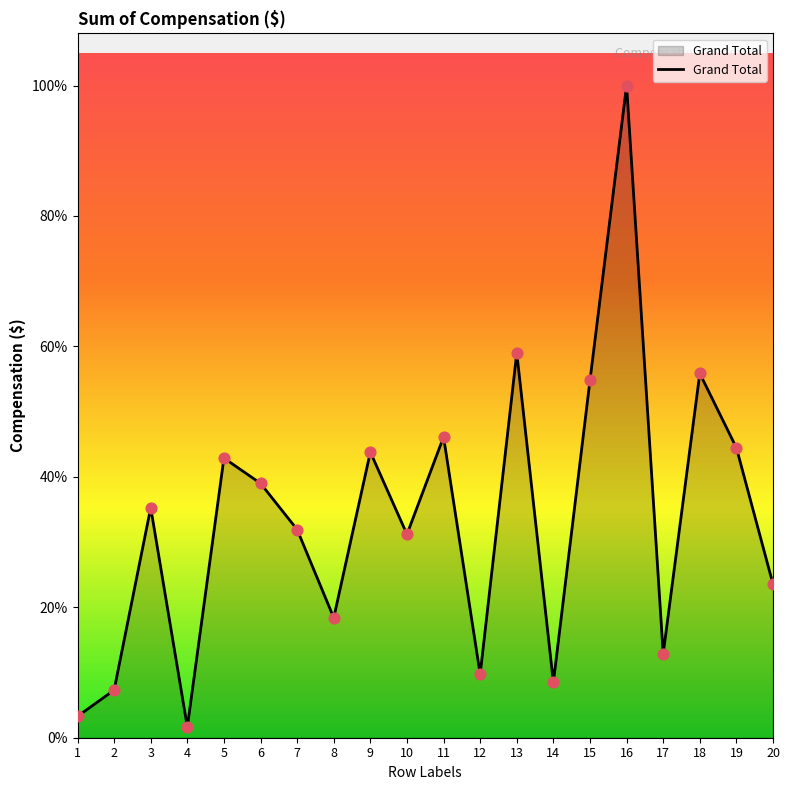

What is the ratio of the value at 7 to the value at 16?

0.3